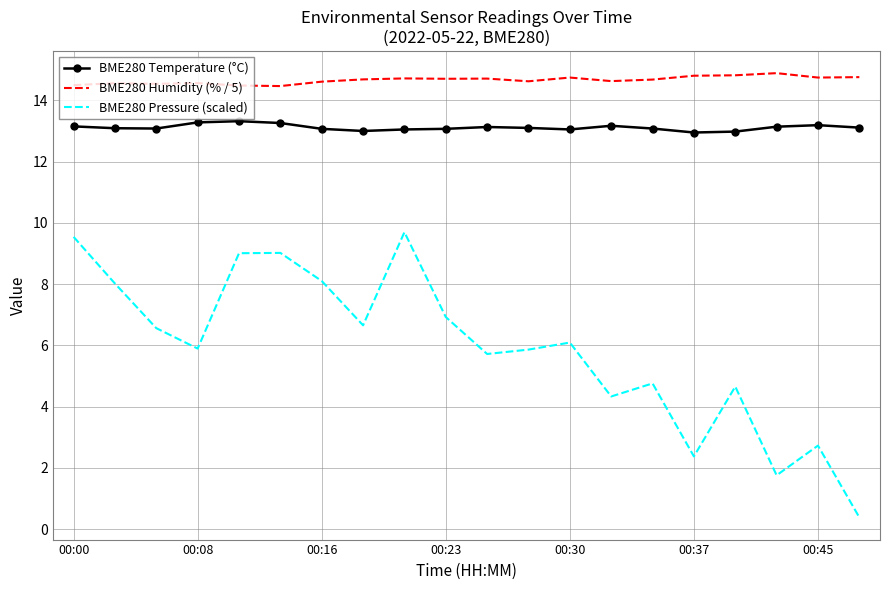

What is the difference between the maximum and second lowest values in the BME280 Humidity (% / 5) series?

0.4